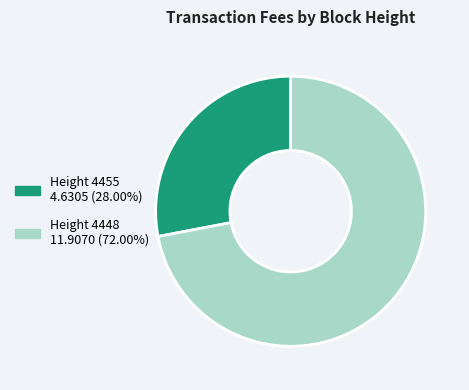

Is there any slice that represents more than half of the pie?

Yes